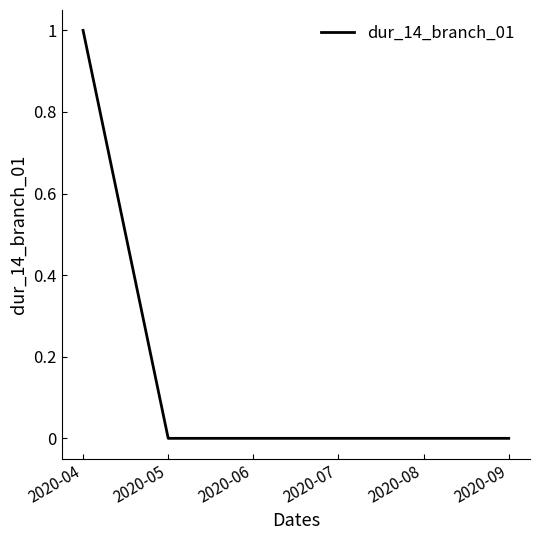

Is it true that the value at 2020-05 is 0?

True